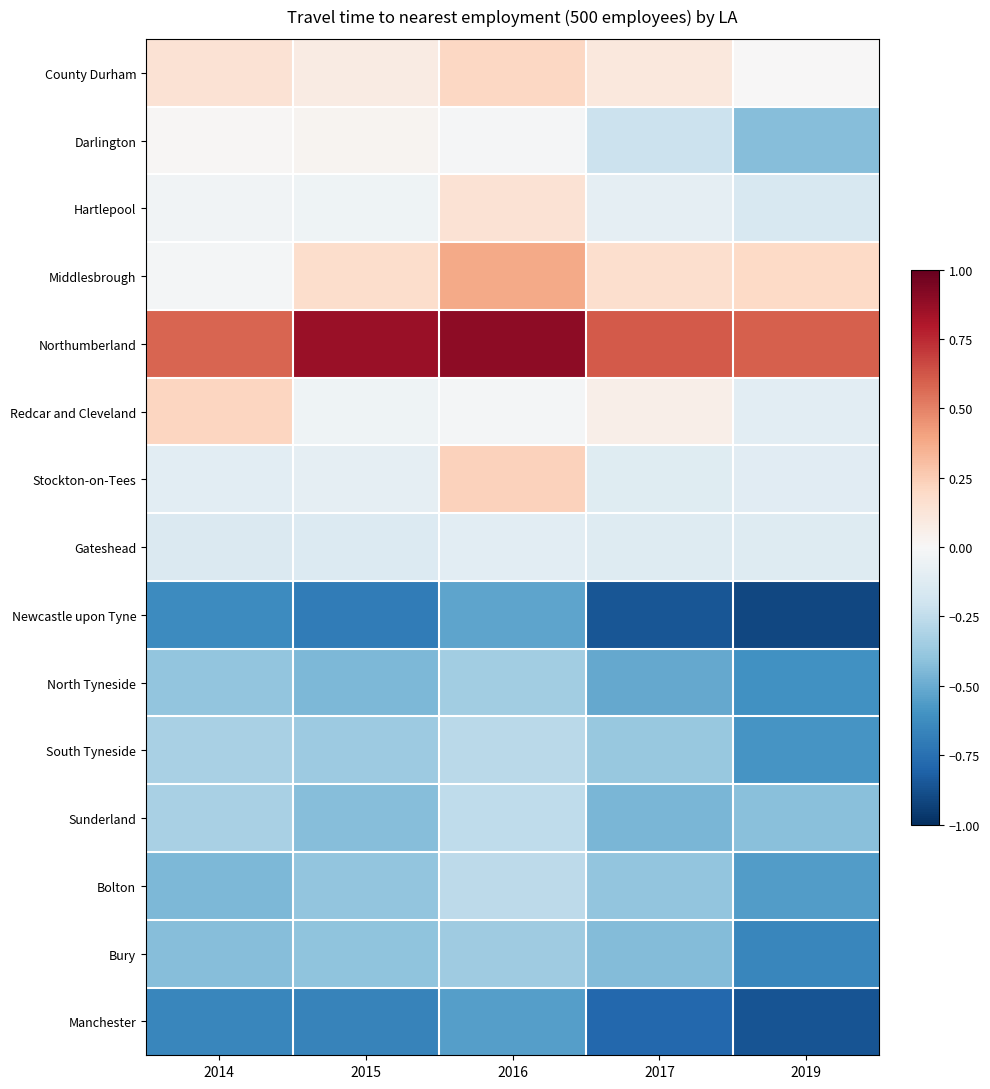

Reading right to left, transcribe all the data shown in this chart.

County Durham: 2019=0.0	2017=0.1	2016=0.2	2015=0.1	2014=0.1
Darlington: 2019=-0.4	2017=-0.2	2016=-0.0	2015=0.0	2014=0.0
Hartlepool: 2019=-0.2	2017=-0.1	2016=0.1	2015=-0.0	2014=-0.0
Middlesbrough: 2019=0.2	2017=0.2	2016=0.4	2015=0.2	2014=-0.0
Northumberland: 2019=0.6	2017=0.6	2016=0.9	2015=0.9	2014=0.6
Redcar and Cleveland: 2019=-0.1	2017=0.1	2016=-0.0	2015=-0.0	2014=0.2
Stockton-on-Tees: 2019=-0.1	2017=-0.1	2016=0.2	2015=-0.1	2014=-0.1
Gateshead: 2019=-0.1	2017=-0.1	2016=-0.1	2015=-0.1	2014=-0.1
Newcastle upon Tyne: 2019=-0.9	2017=-0.9	2016=-0.5	2015=-0.7	2014=-0.6
North Tyneside: 2019=-0.6	2017=-0.5	2016=-0.4	2015=-0.5	2014=-0.4
South Tyneside: 2019=-0.6	2017=-0.4	2016=-0.3	2015=-0.4	2014=-0.3
Sunderland: 2019=-0.4	2017=-0.5	2016=-0.3	2015=-0.4	2014=-0.3
Bolton: 2019=-0.6	2017=-0.4	2016=-0.3	2015=-0.4	2014=-0.4
Bury: 2019=-0.6	2017=-0.4	2016=-0.4	2015=-0.4	2014=-0.4
Manchester: 2019=-0.9	2017=-0.8	2016=-0.6	2015=-0.7	2014=-0.7